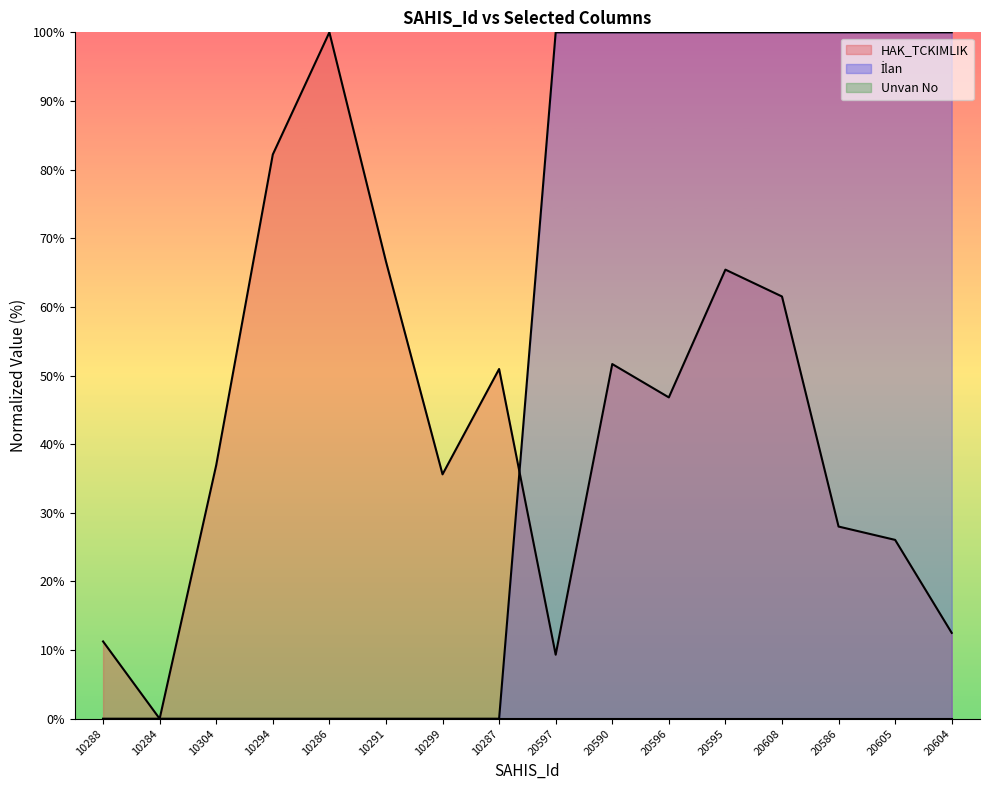

How many values in the HAK_TCKIMLIK series exceed 46?

8